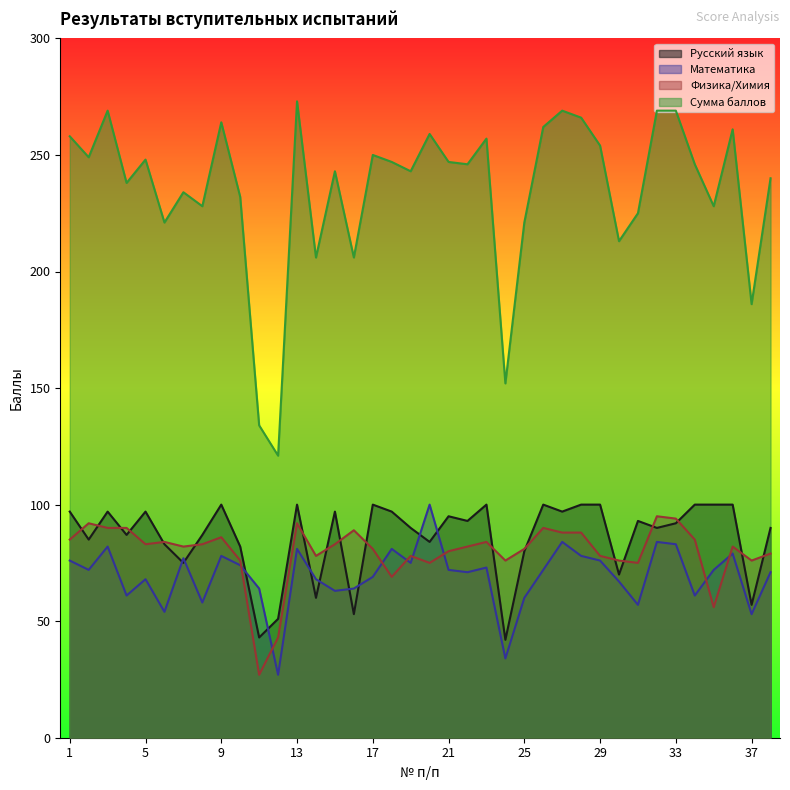

Reading left to right, transcribe all the data shown in this chart.

Русский язык: 1=97	2=85	3=97	4=87	5=97	6=83	7=75	8=87	9=100	10=82	11=43	12=51	13=100	14=60	15=97	16=53	17=100	18=97	19=90	20=84	21=95	22=93	23=100	24=42	25=80	26=100	27=97	28=100	29=100	30=70	31=93	32=90	33=92	34=100	35=100	36=100	37=57	38=90
Математика: 1=76	2=72	3=82	4=61	5=68	6=54	7=77	8=58	9=78	10=74	11=64	12=27	13=81	14=68	15=63	16=64	17=69	18=81	19=75	20=100	21=72	22=71	23=73	24=34	25=60	26=72	27=84	28=78	29=76	30=67	31=57	32=84	33=83	34=61	35=72	36=79	37=53	38=71
Физика/Химия: 1=85	2=92	3=90	4=90	5=83	6=84	7=82	8=83	9=86	10=76	11=27	12=43	13=92	14=78	15=83	16=89	17=81	18=69	19=78	20=75	21=80	22=82	23=84	24=76	25=81	26=90	27=88	28=88	29=78	30=76	31=75	32=95	33=94	34=85	35=56	36=82	37=76	38=79
Сумма баллов: 1=258	2=249	3=269	4=238	5=248	6=221	7=234	8=228	9=264	10=232	11=134	12=121	13=273	14=206	15=243	16=206	17=250	18=247	19=243	20=259	21=247	22=246	23=257	24=152	25=221	26=262	27=269	28=266	29=254	30=213	31=225	32=269	33=269	34=246	35=228	36=261	37=186	38=240